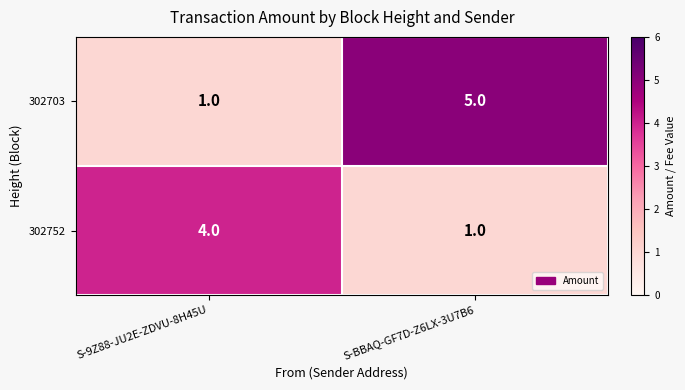

Reading left to right, list all the values displayed in this chart.

302703: 1	5
302752: 4	1